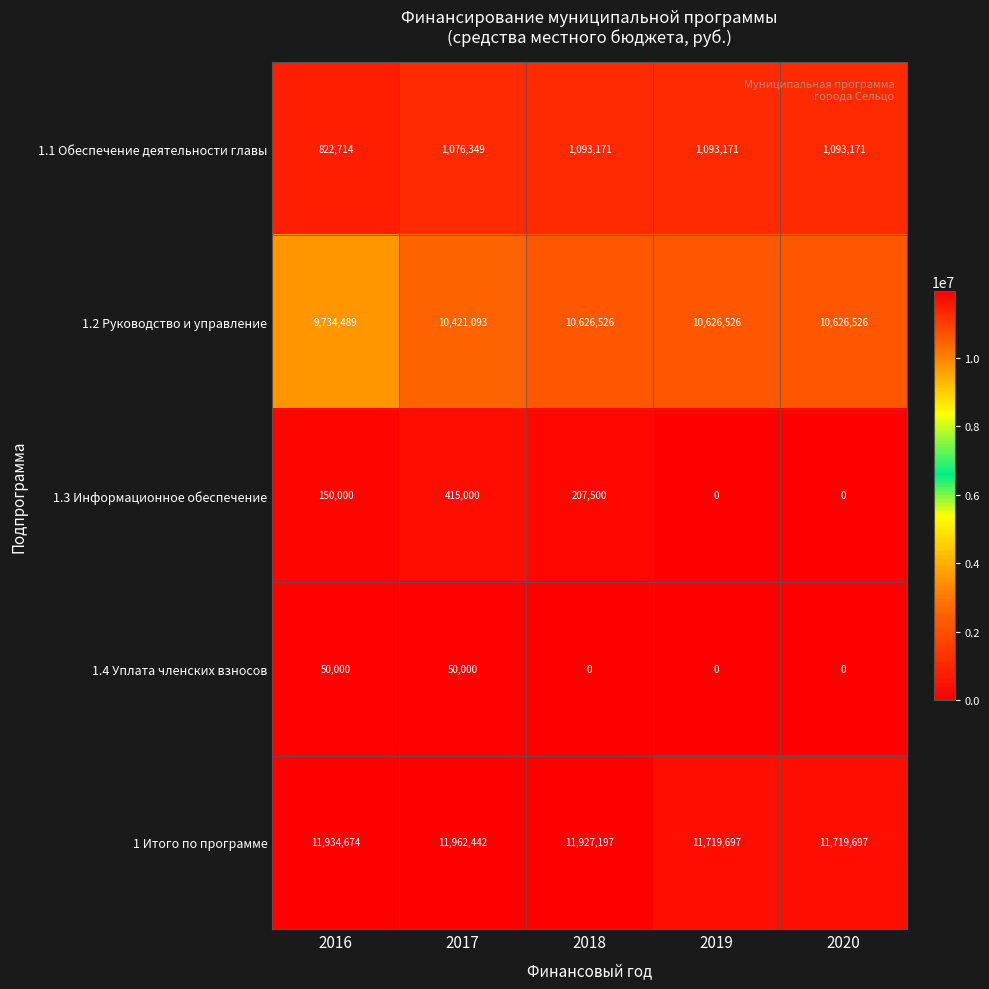

The value of 1 Итого по программе at 2019 is 11719697. True or false?

True